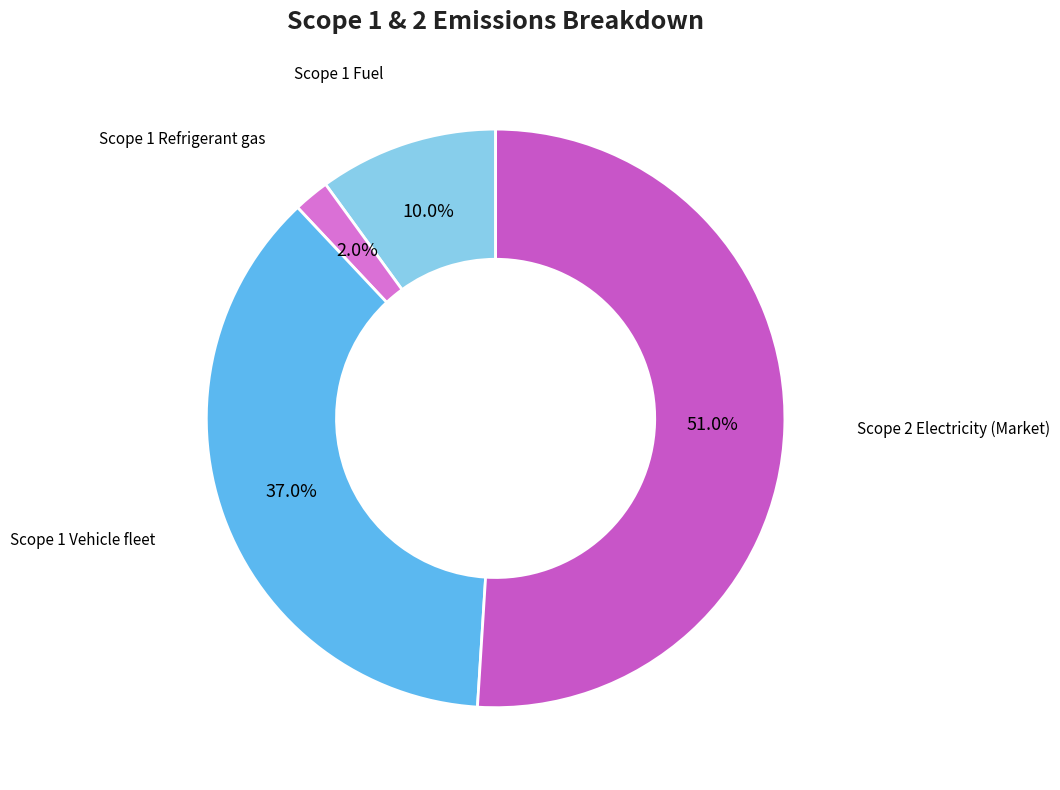

How many segments does this pie chart have?

4